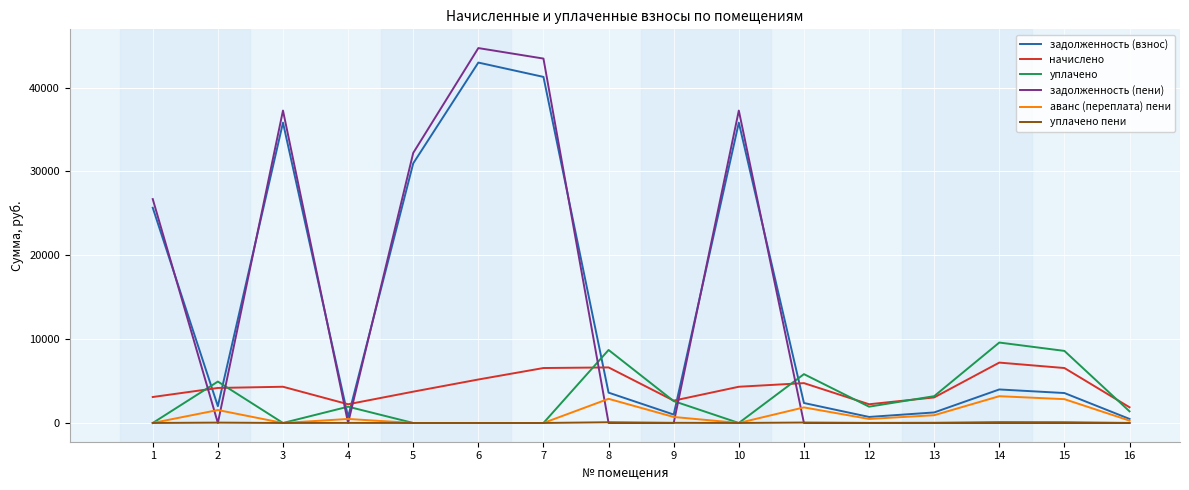

True or false: аванс (переплата) пени and начислено cross at least once.

False